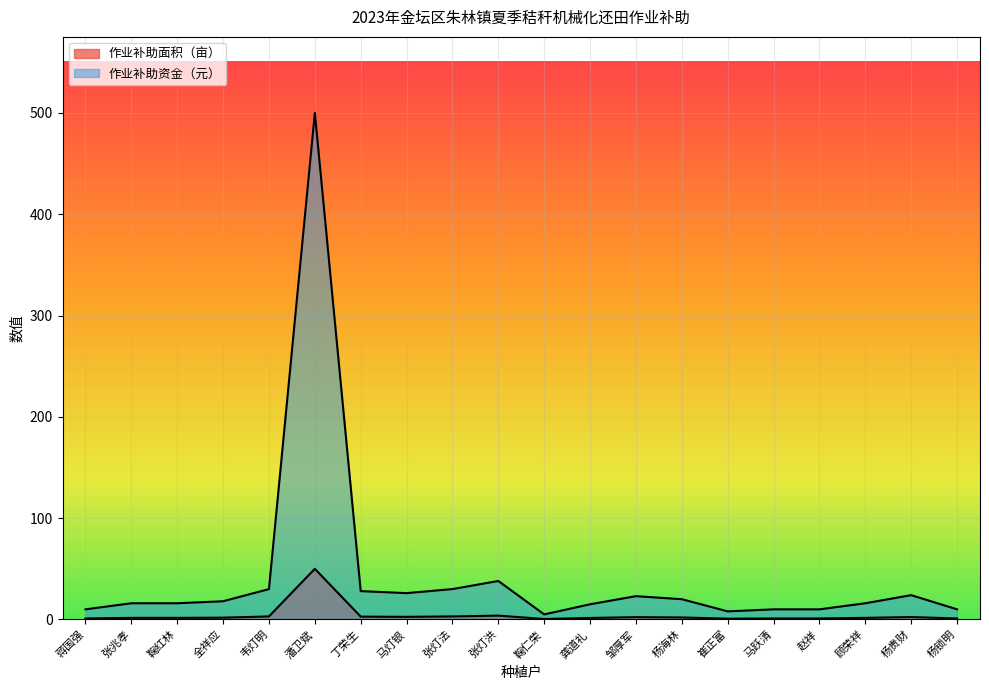

Which series has the widest spread of values?

作业补助资金（元）